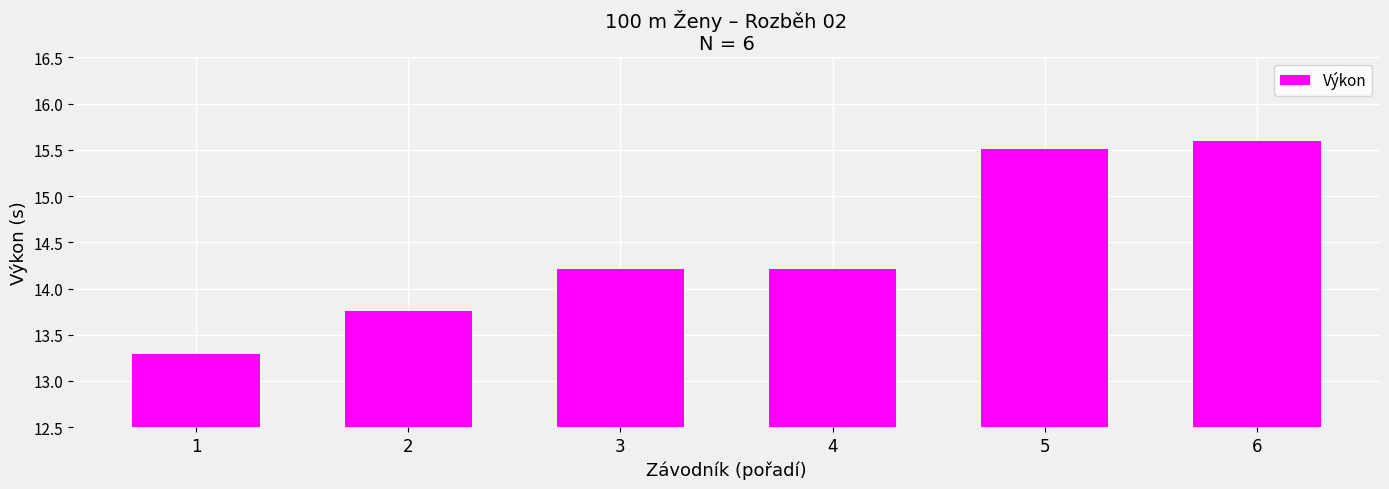

What is the maximum value shown in the chart?

15.6